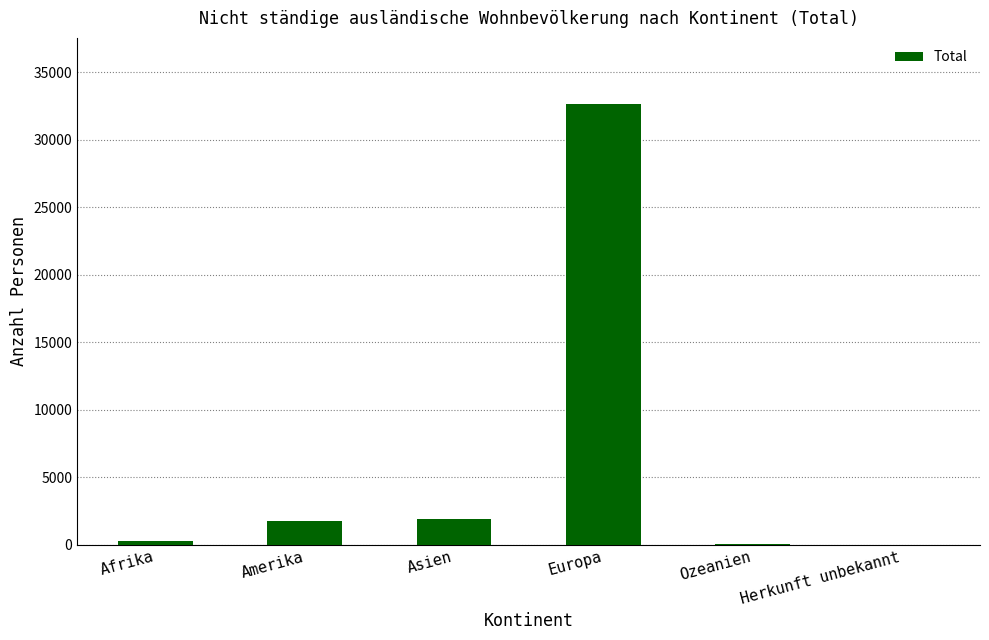

Which has a higher value, Europa or Herkunft unbekannt?

Europa